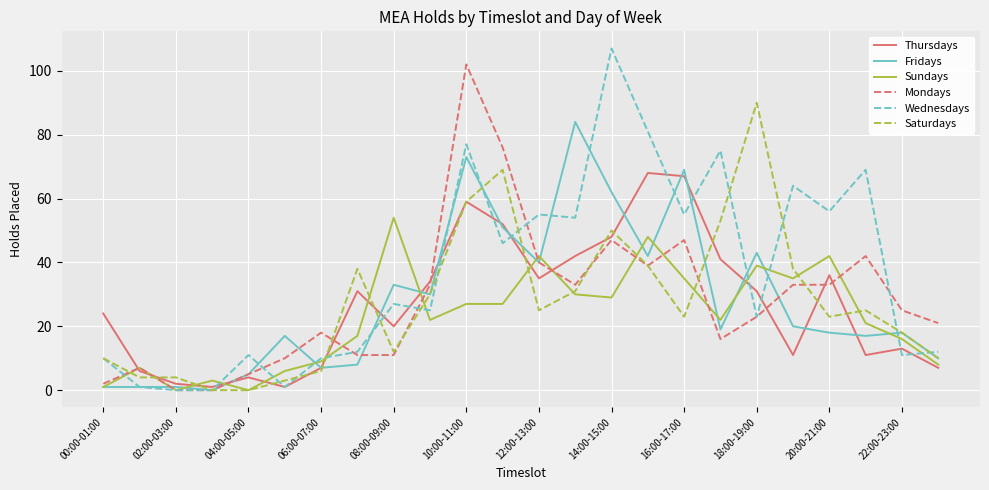

Which series has the widest spread of values?

Wednesdays